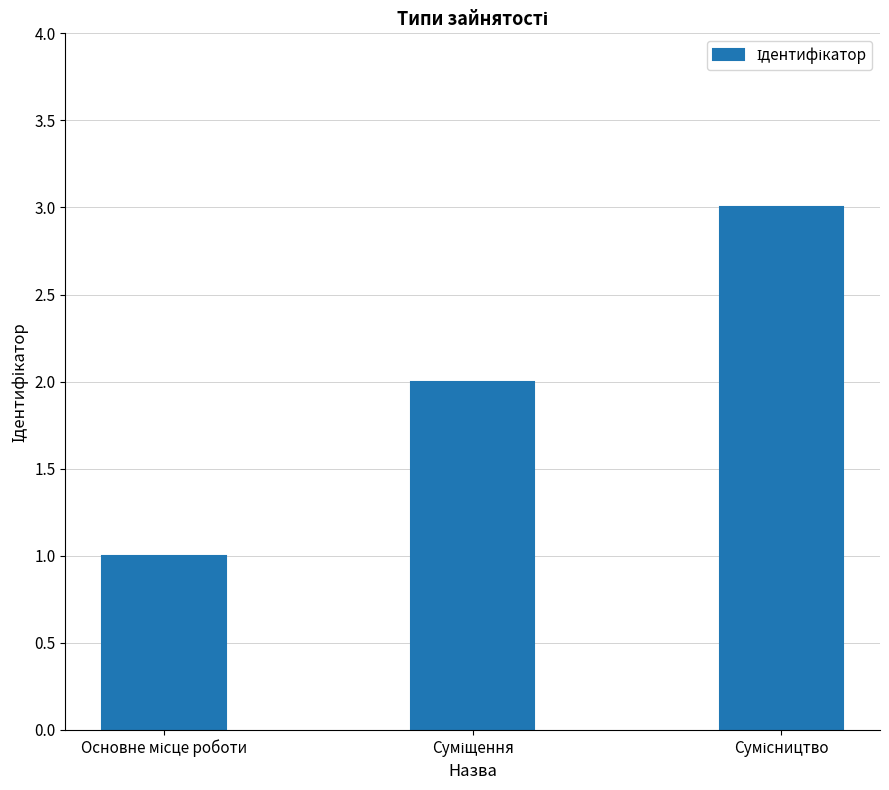

Does the chart contain stacked bars?

No